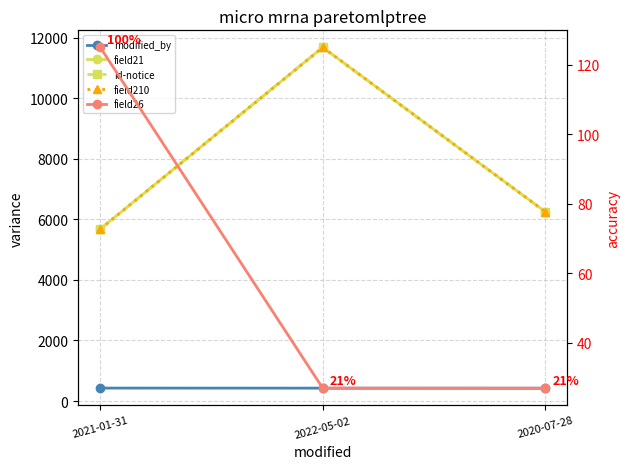

Read the field21 value at 2022-05-02.

11678